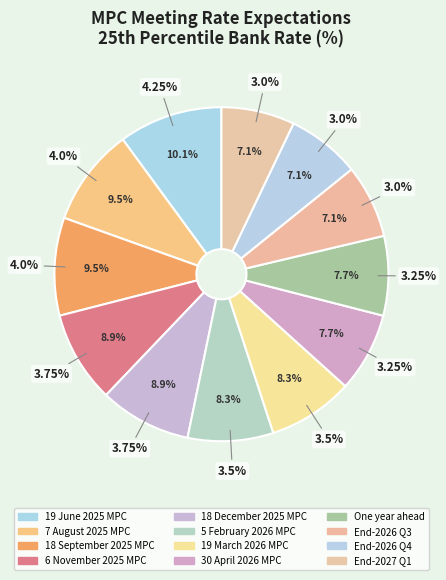

Is 18 December 2025 MPC the majority of the pie?

No